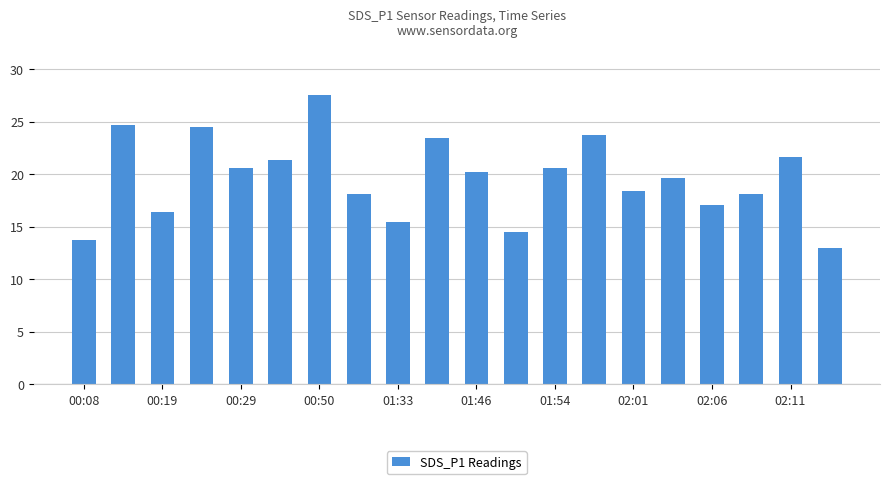

What is the greatest value displayed?

27.6